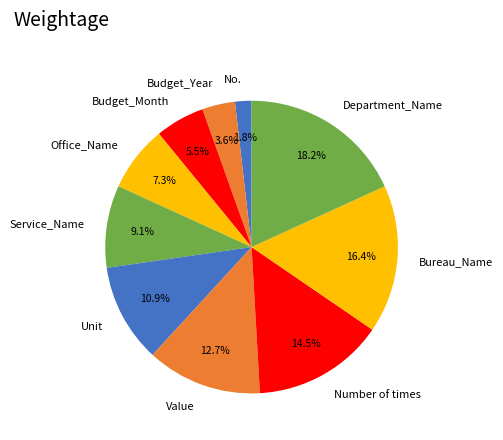

What is the smallest slice in the pie chart?

No.